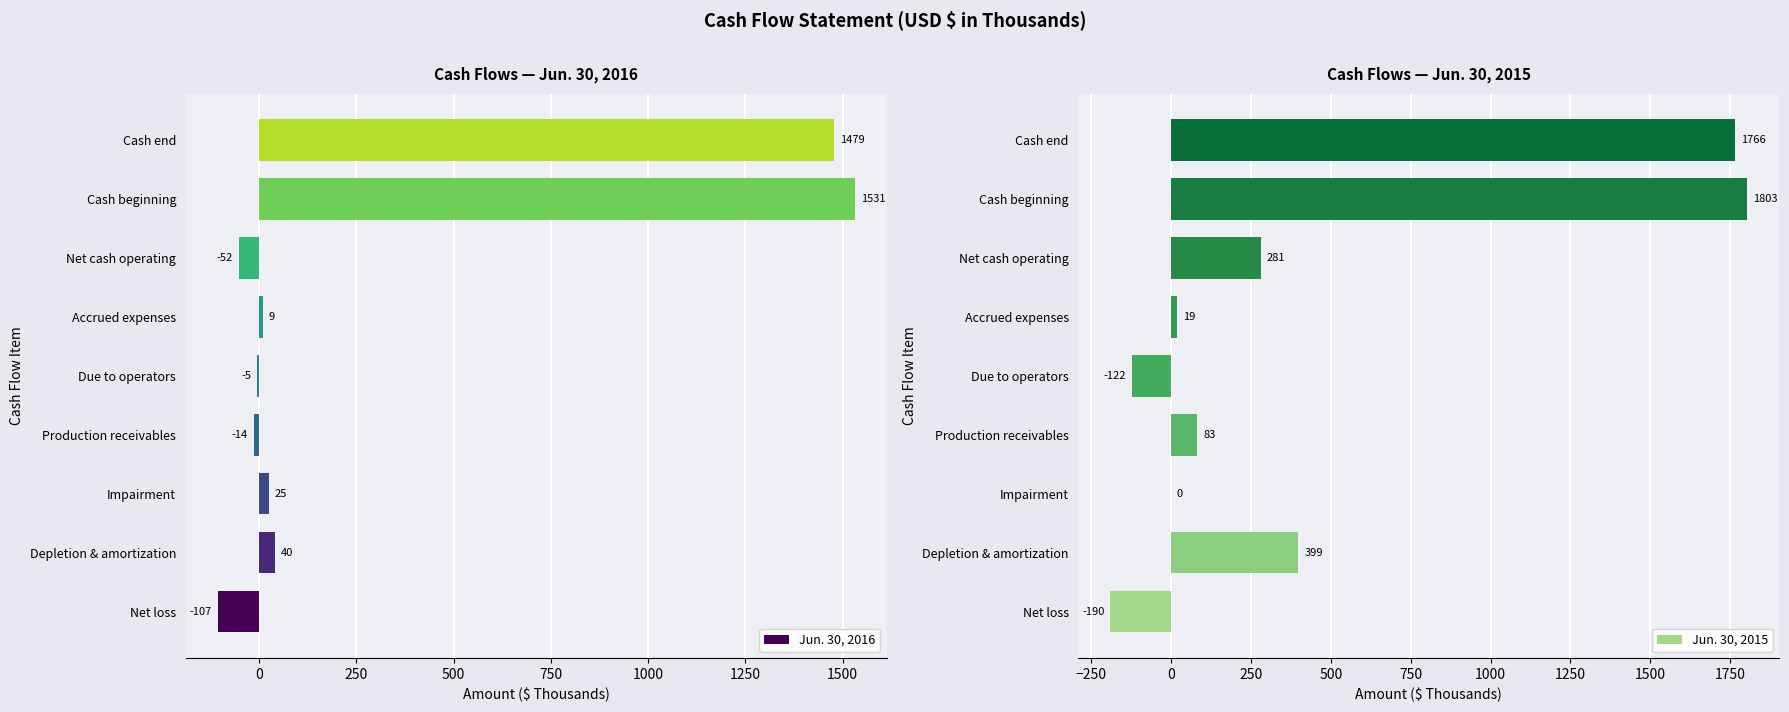

At how many categories does at least one series exceed -162?

9